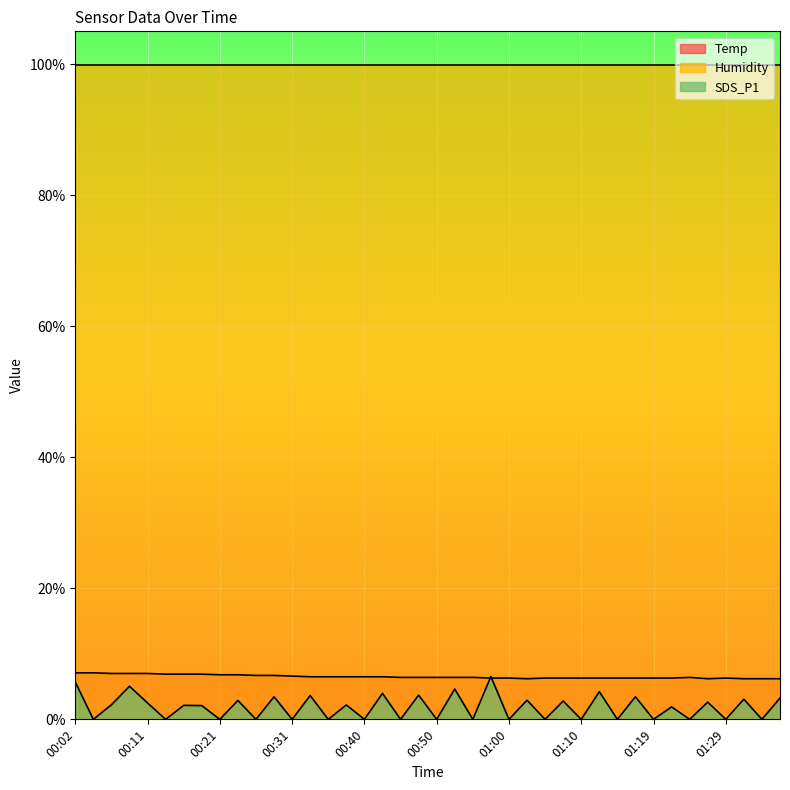

What is the label of the 29th point from the left?

01:10